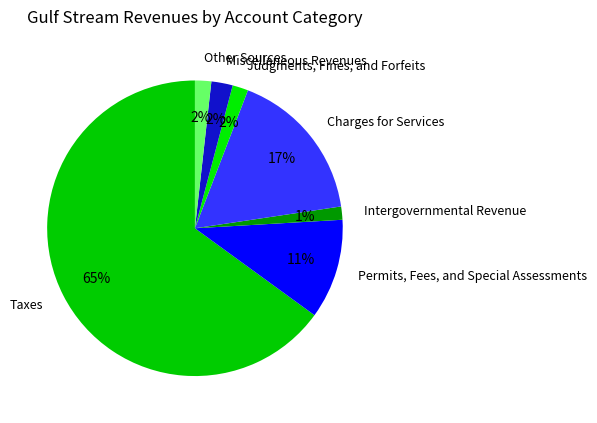

Which slice is the largest?

Taxes